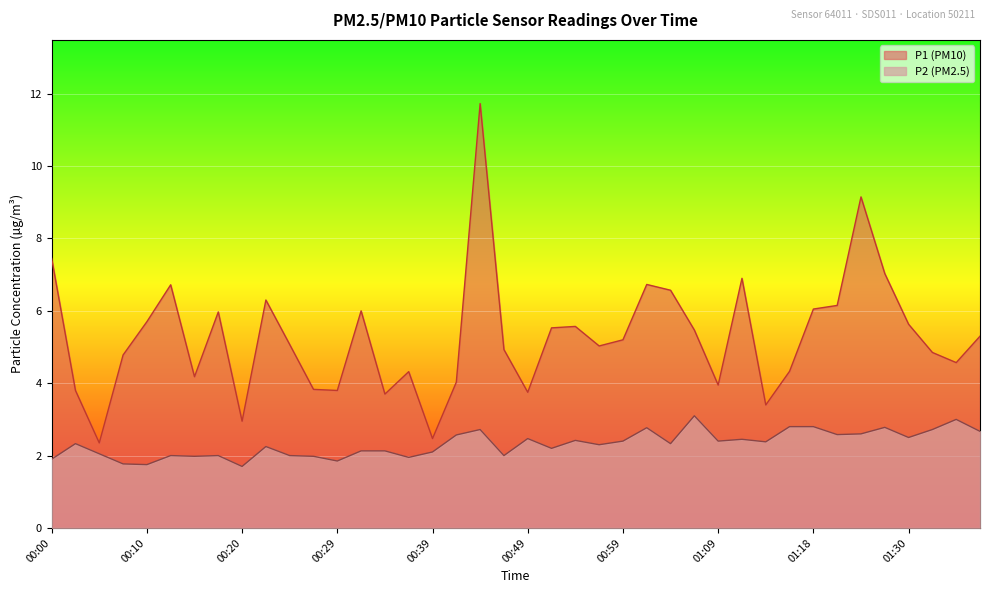

True or false: P1 has a value of 3.7 at 01:06.

False